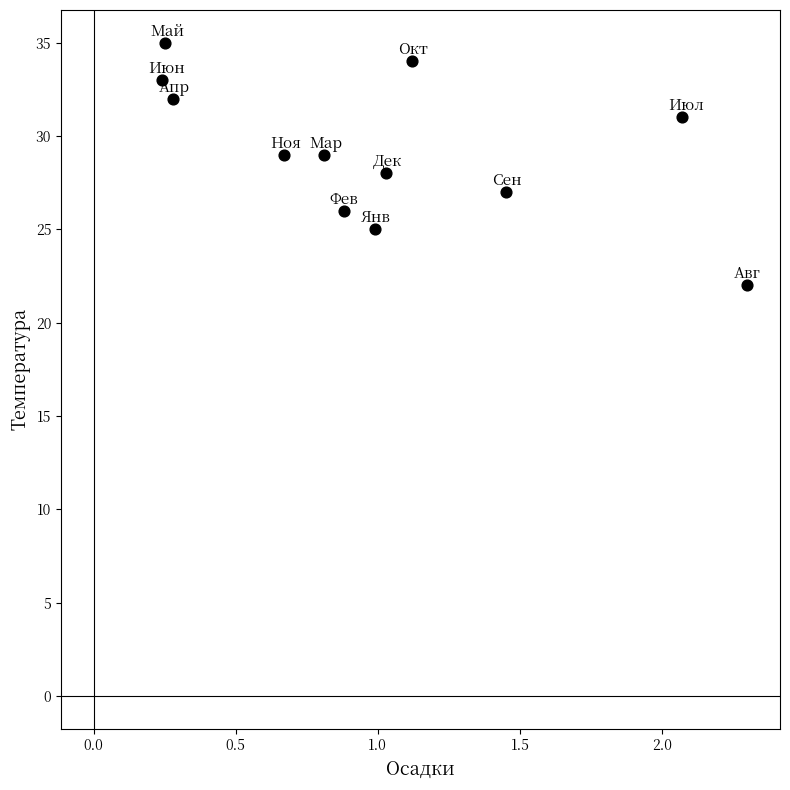

What is the average Y value?

29